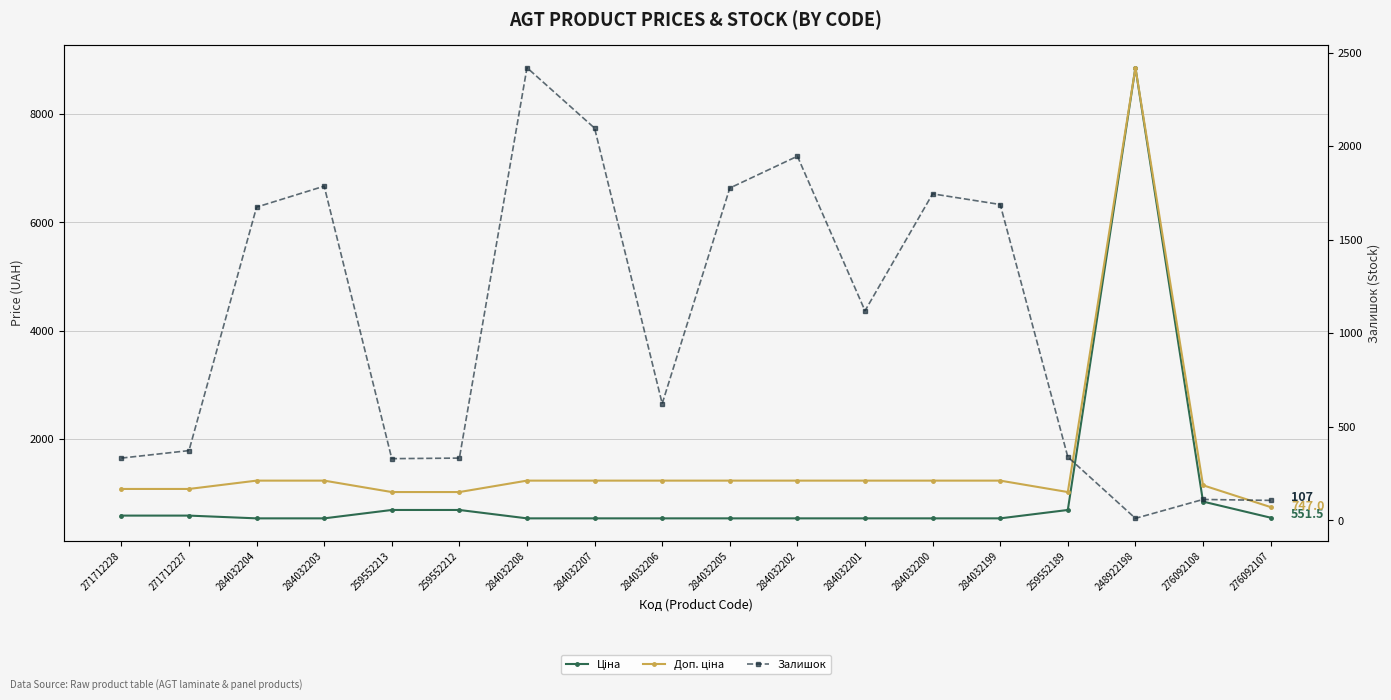

At which category is the sum across all series the highest?

248922198